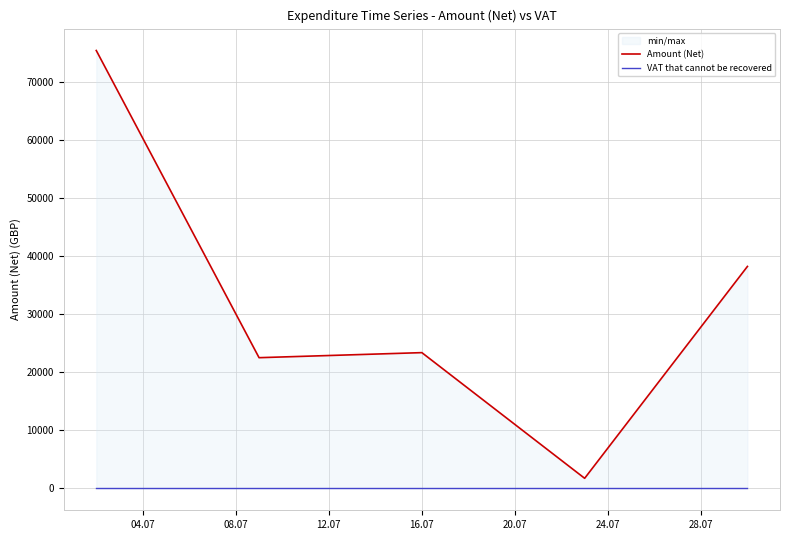

Is the value of VAT that cannot be recovered at 20.07 greater than the value of Amount (Net) at 20.07?

No